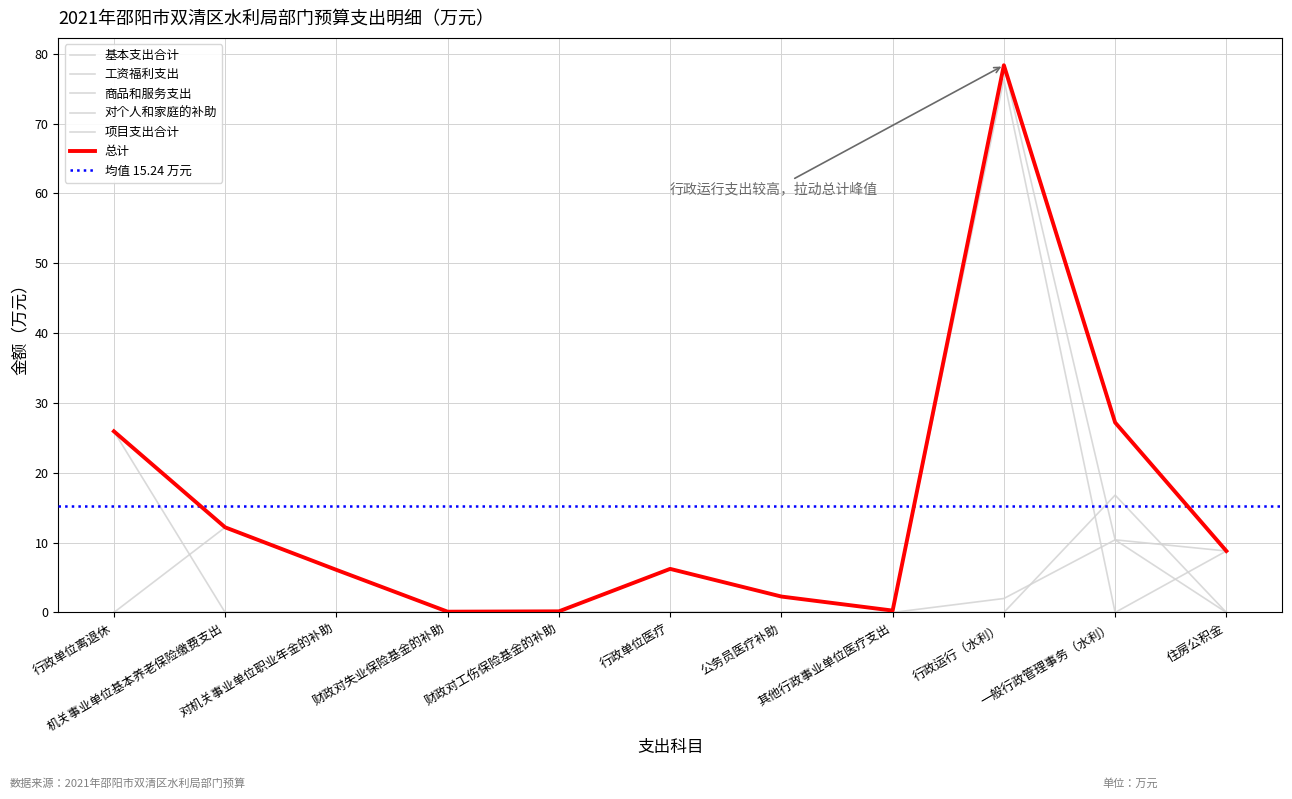

Which series has the widest spread of values?

总计